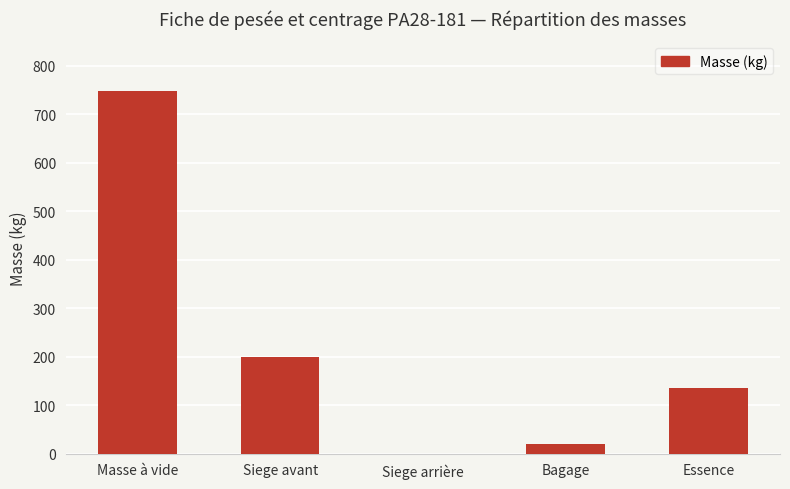

Reading left to right, transcribe all the data shown in this chart.

748.5	200.0	0.0	20.0	136.1